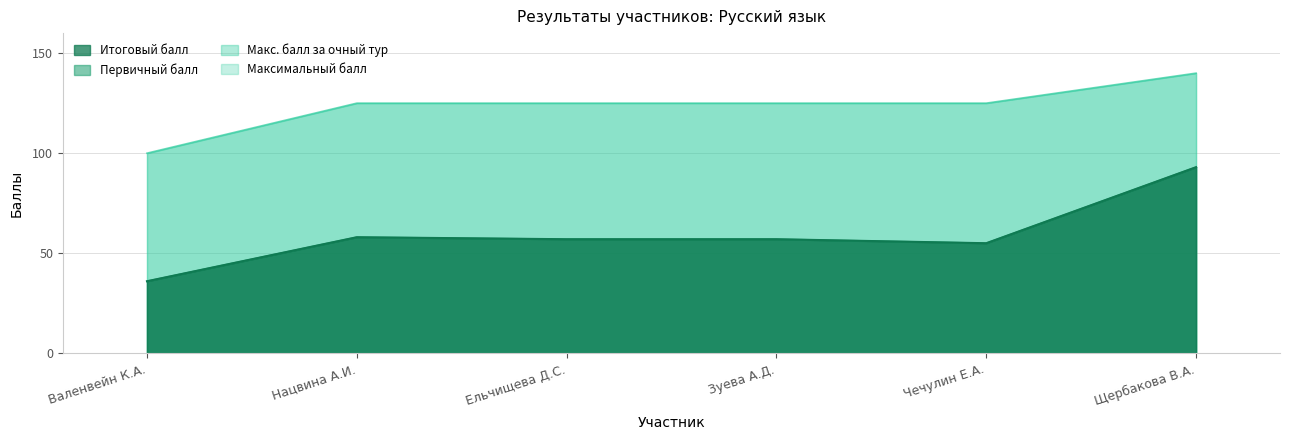

True or false: Итоговый балл has a value of 101 at Ельчищева Д.С..

False